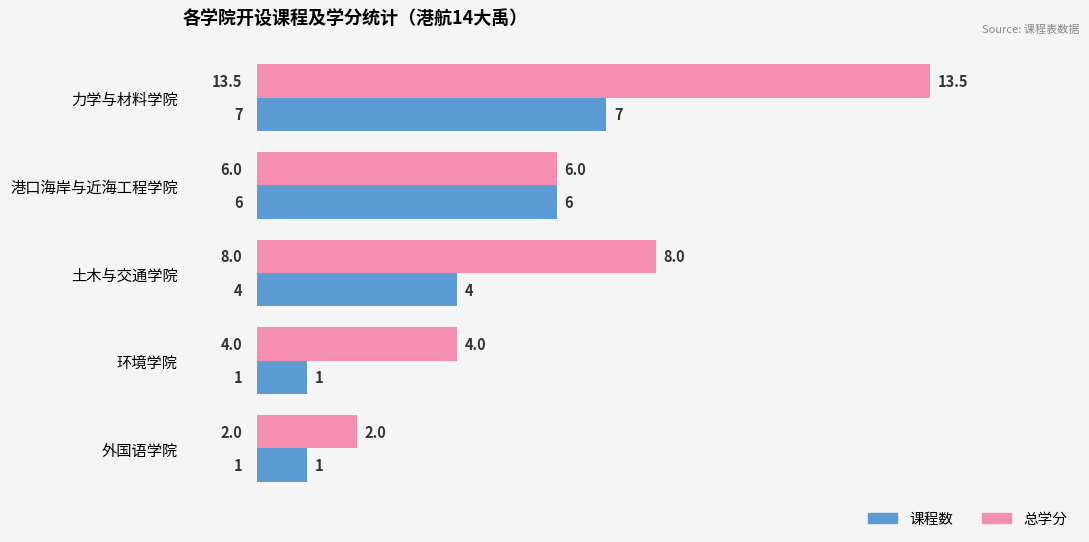

Is the value of 课程数 at 外国语学院 greater than the value of 总学分 at 港口海岸与近海工程学院?

No